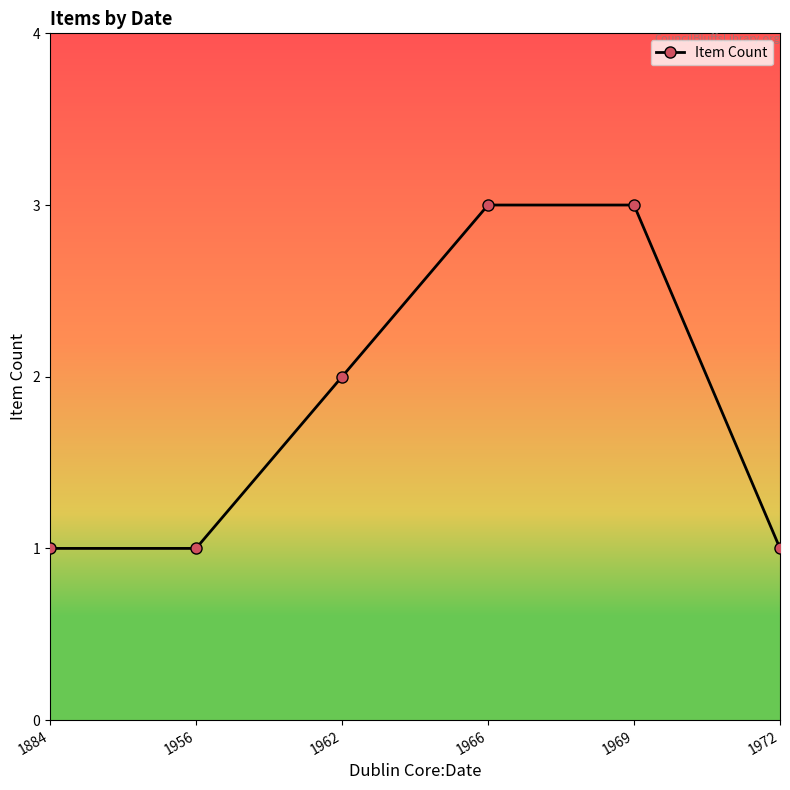

What is the difference between the maximum and minimum values?

2